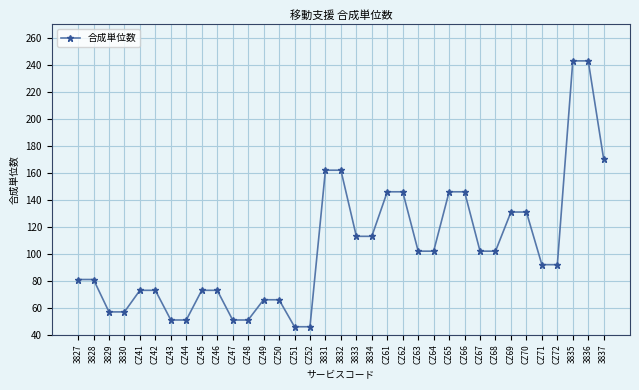

What is the difference between the maximum and minimum values?

197